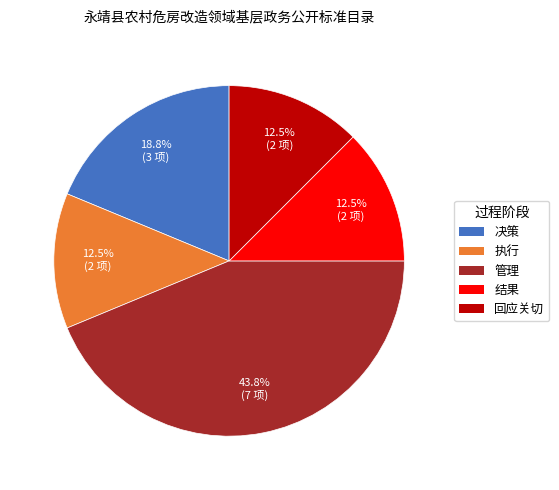

Count the number of slices in the pie.

5